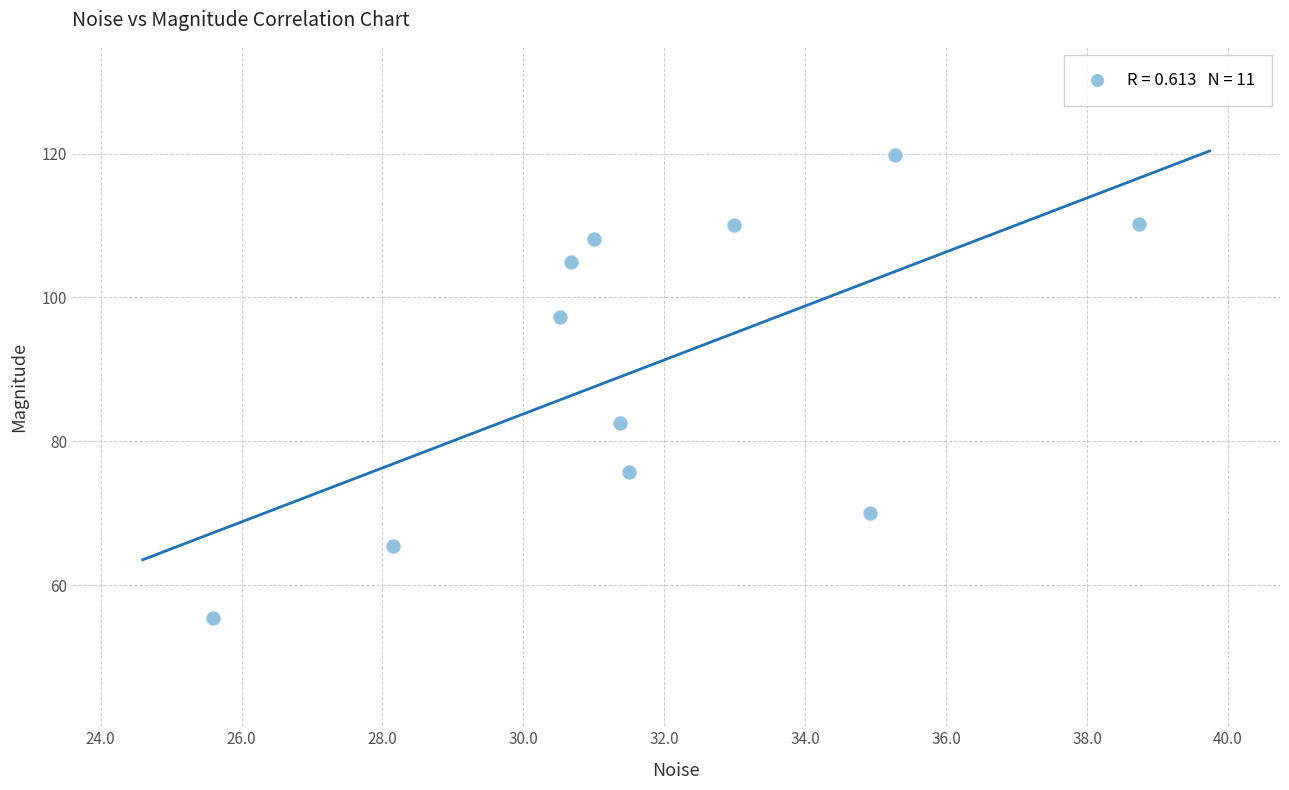

What is the range of X values (max minus min)?

13.1